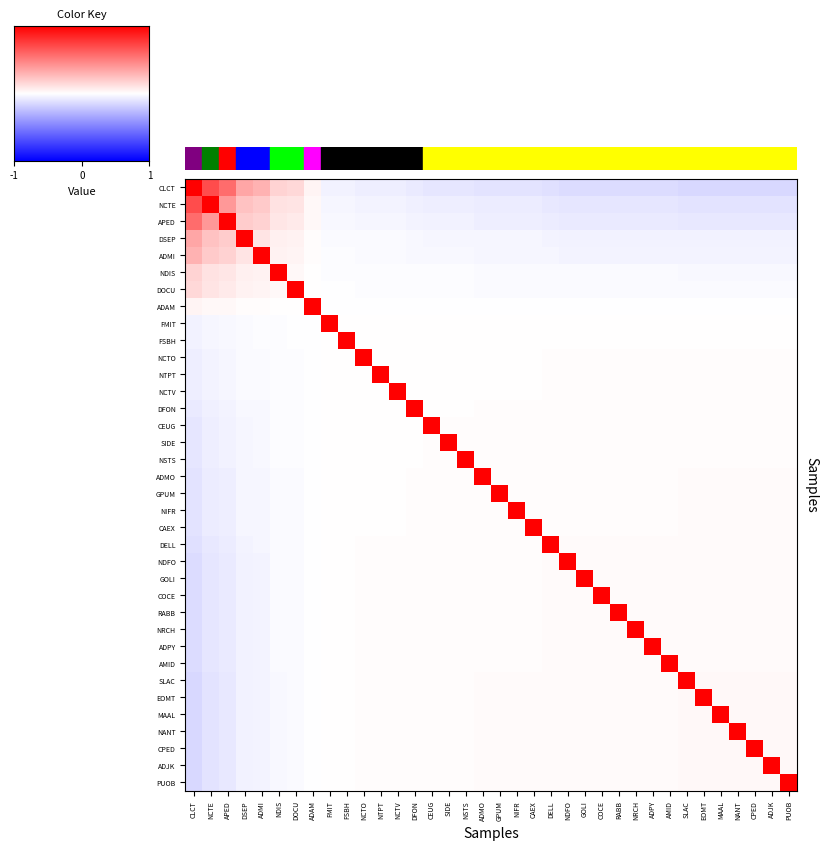

At which category is the sum across all series the highest?

ADAM